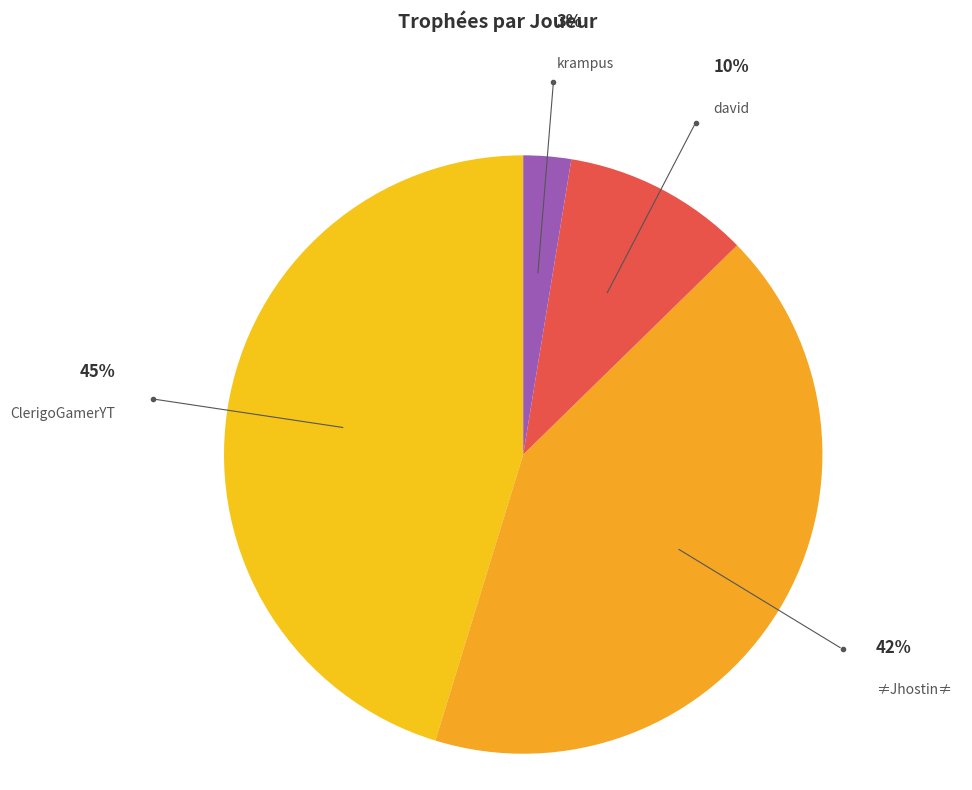

Is it true that david is 18% of the pie?

False